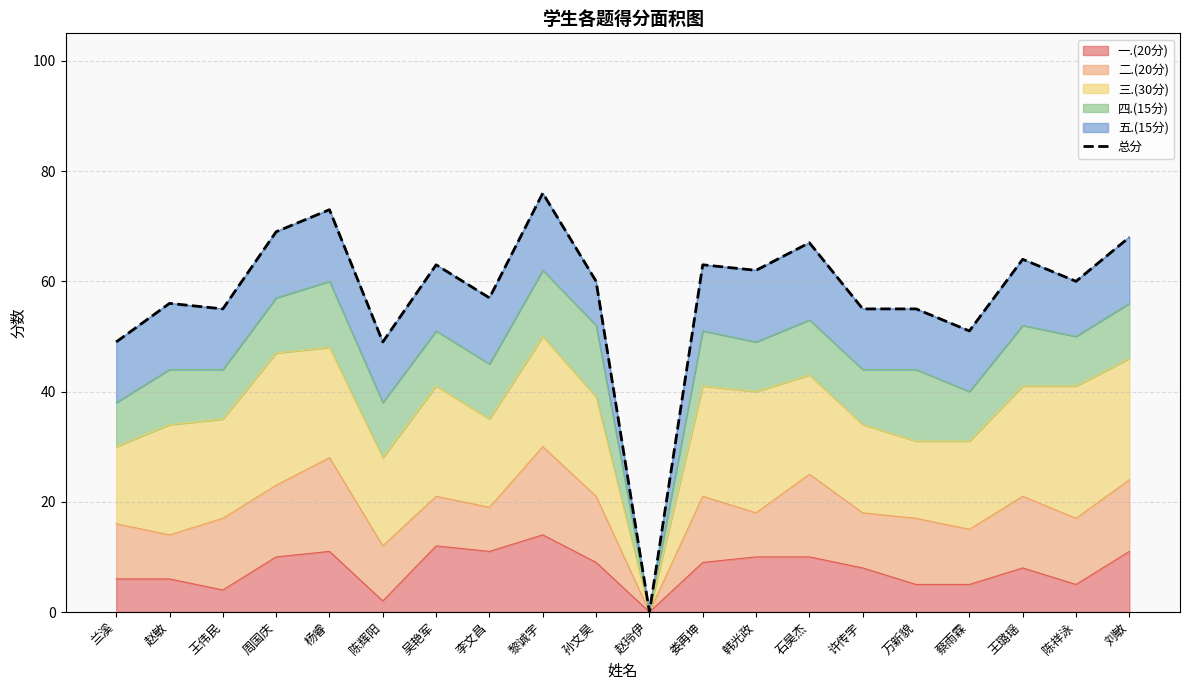

Rank the categories by value from highest to lowest.

黎诚宇, 杨睿, 周国庆, 刘敏, 石昊杰, 王璐瑶, 吴艳军, 娄再坤, 韩光政, 孙文昊, 陈祥泳, 李文昌, 赵敏, 王伟民, 许传宇, 万新貌, 蔡雨霖, 兰溪, 陈辉阳, 赵玲伊